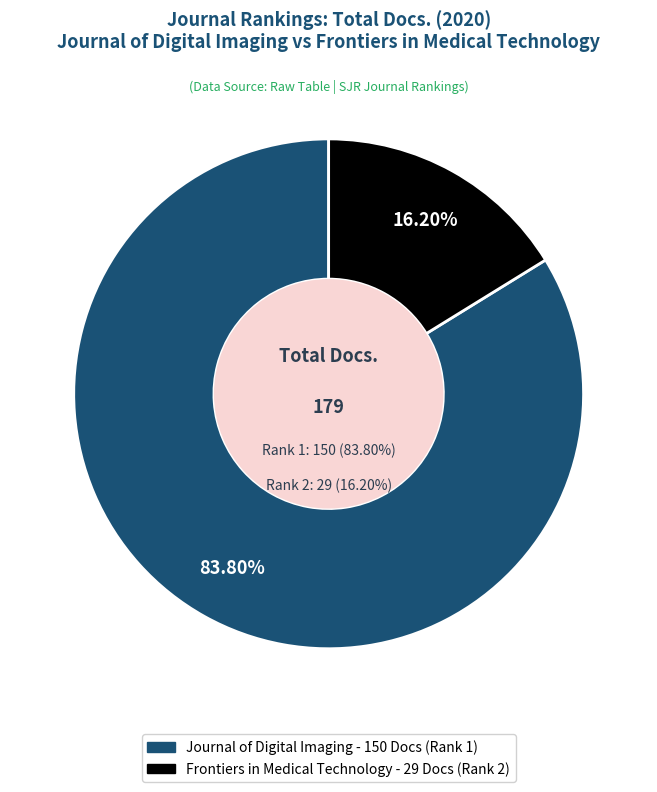

Combined, do Journal of Digital Imaging and Frontiers in Medical Technology account for over 50%?

Yes